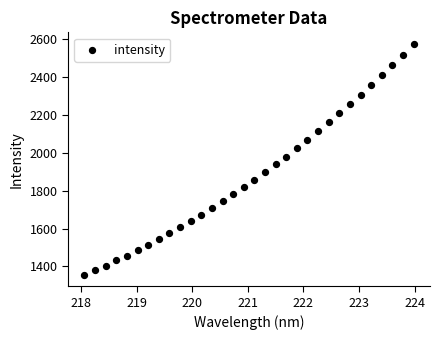

What is the range of X values (max minus min)?

5.9